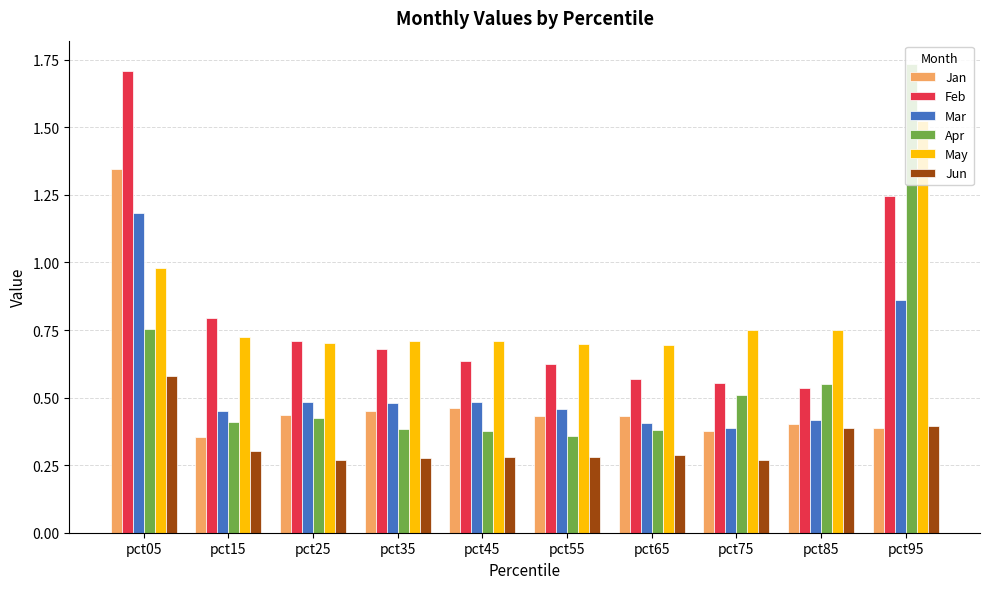

True or false: Apr has a value of 0.5 at pct95.

False